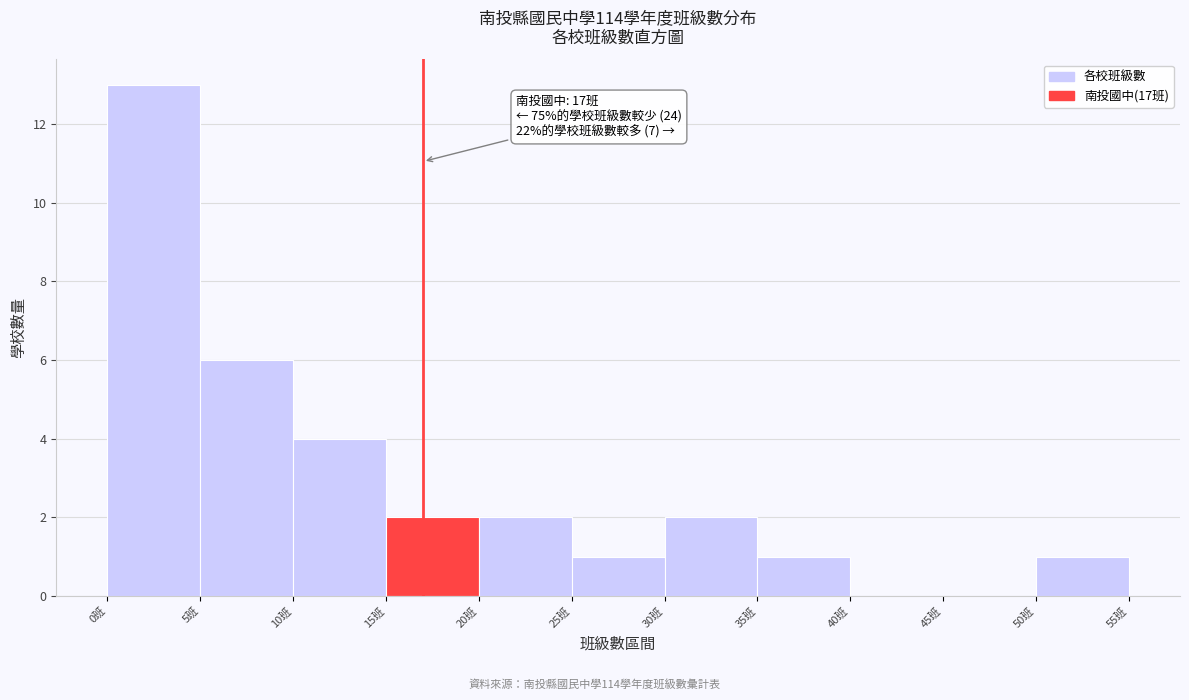

Which range on the x-axis has the tallest bar?

0 to 5